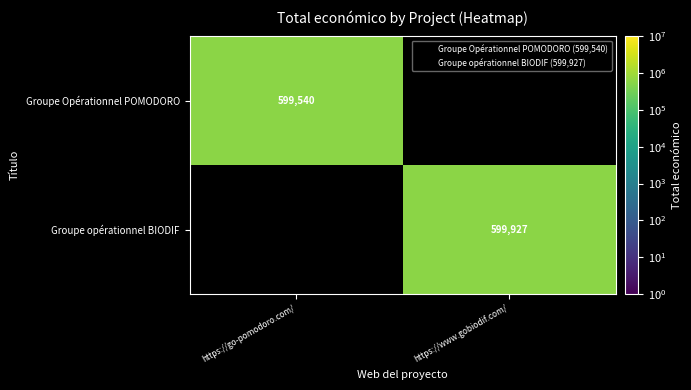

What is the spread (max minus min) of values at https://www.gobiodif.com/?

599927